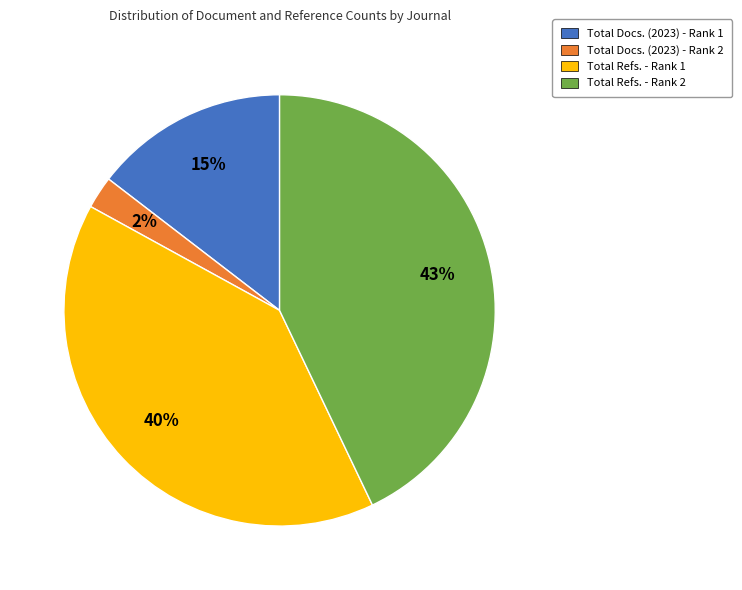

To the nearest percent, what is the combined percentage of Total Refs. - Rank 2 and Total Refs. - Rank 1?

83%